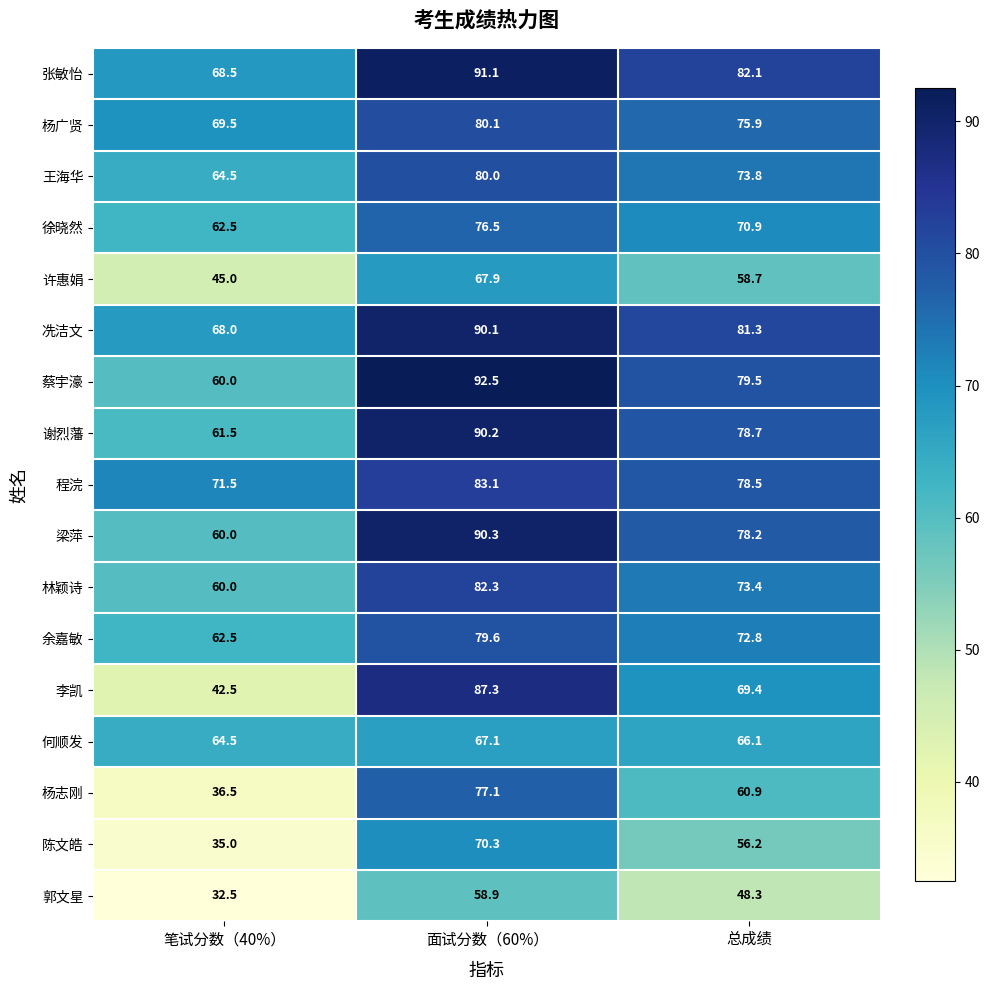

What is the difference between the maximum and minimum values in the 许惠娟 series?

22.9